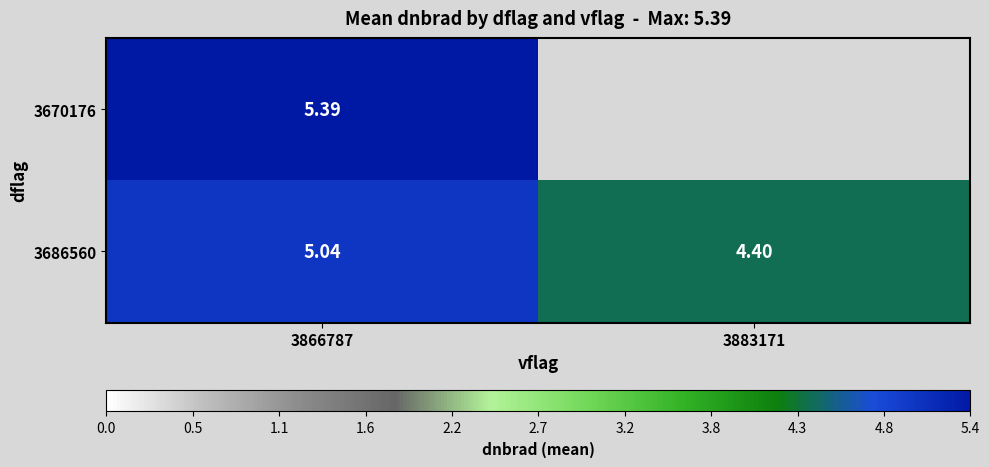

The value of 3670176 at 3866787 is 5.4. True or false?

True